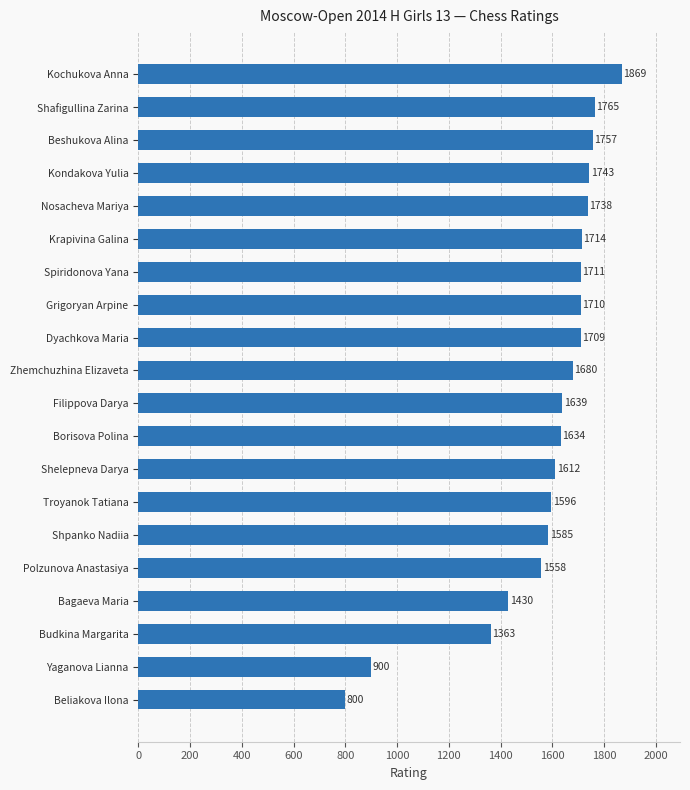

The chart shows a value of 1680 at Zhemchuzhina Elizaveta. True or false?

True